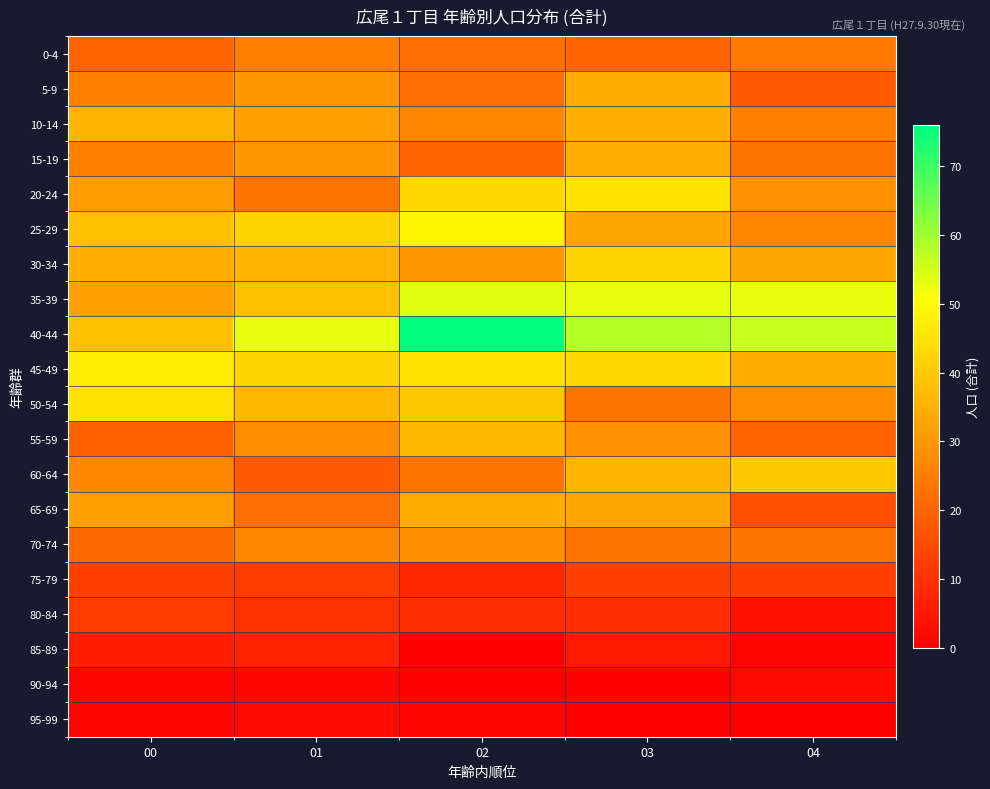

Reading left to right, extract all data points from this chart.

0-4: 00=20	01=25	02=22	03=20	04=24
5-9: 00=25	01=30	02=22	03=34	04=18
10-14: 00=36	01=32	02=27	03=35	04=25
15-19: 00=25	01=30	02=20	03=35	04=23
20-24: 00=31	01=23	02=43	03=45	04=29
25-29: 00=38	01=42	02=49	03=33	04=27
30-34: 00=35	01=36	02=30	03=42	04=33
35-39: 00=32	01=38	02=54	03=53	04=53
40-44: 00=38	01=53	02=76	03=58	04=56
45-49: 00=47	01=42	02=45	03=43	04=34
50-54: 00=45	01=37	02=40	03=23	04=28
55-59: 00=19	01=28	02=37	03=29	04=20
60-64: 00=27	01=18	02=23	03=36	04=40
65-69: 00=32	01=22	02=34	03=33	04=16
70-74: 00=21	01=27	02=28	03=23	04=23
75-79: 00=13	01=12	02=8	03=13	04=13
80-84: 00=12	01=10	02=9	03=9	04=4
85-89: 00=6	01=7	02=0	03=5	04=1
90-94: 00=1	01=1	02=0	03=0	04=2
95-99: 00=1	01=2	02=1	03=0	04=0